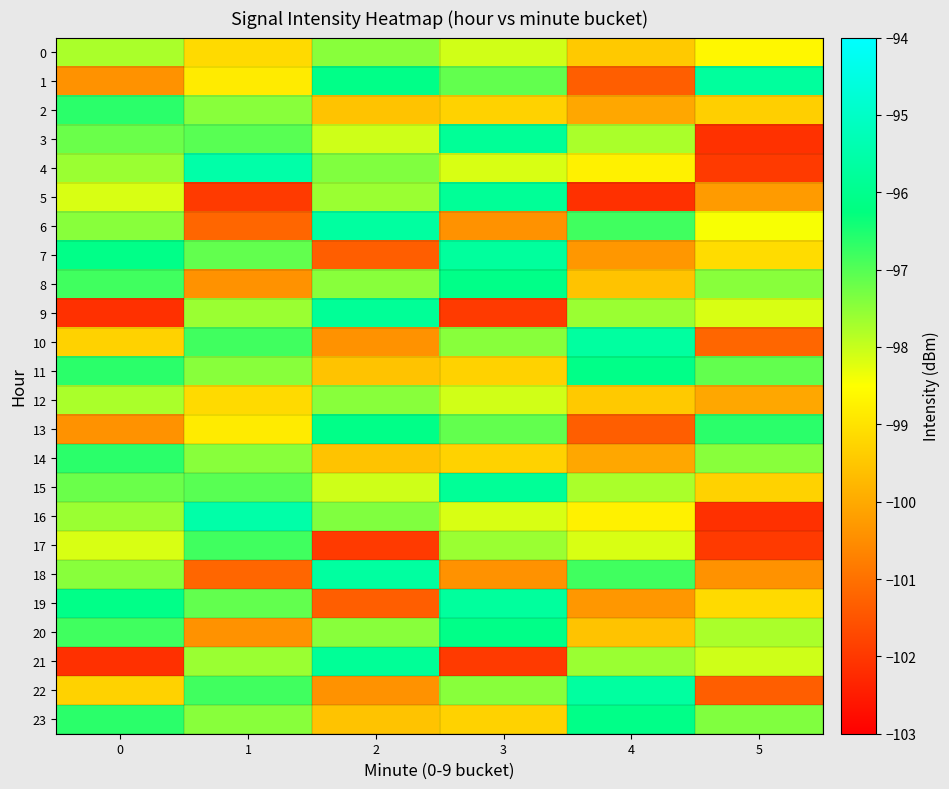

Between 0 and 3, which series saw the biggest shift?

1